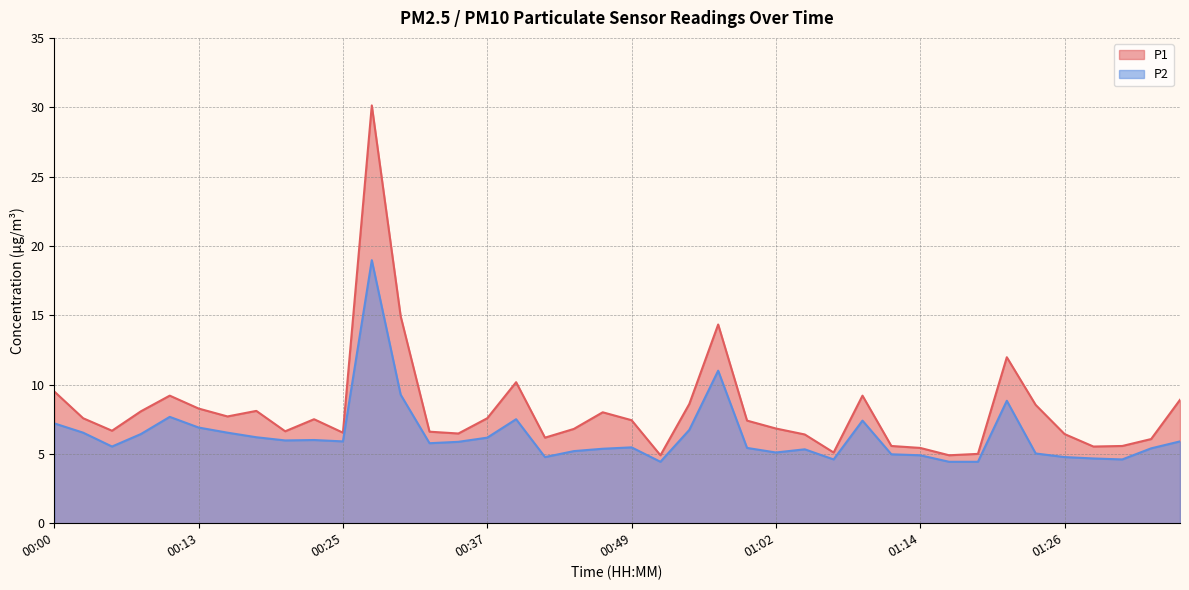

The value of P2 at 01:04 is 2.9. True or false?

False